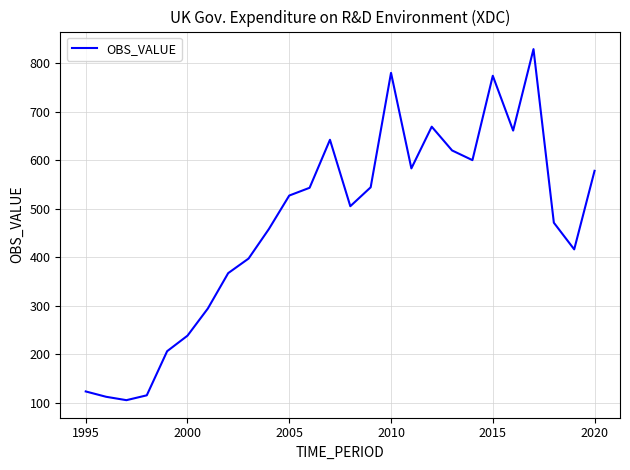

Count the number of data series in this chart.

1